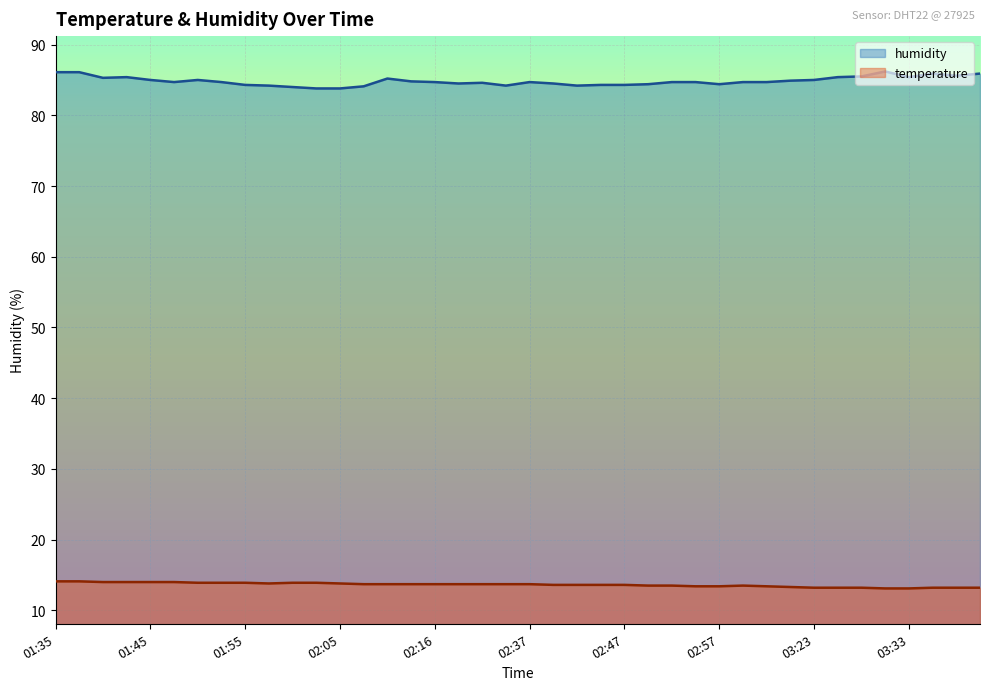

Is the value of humidity at 02:37 greater than the value of temperature at 02:47?

Yes